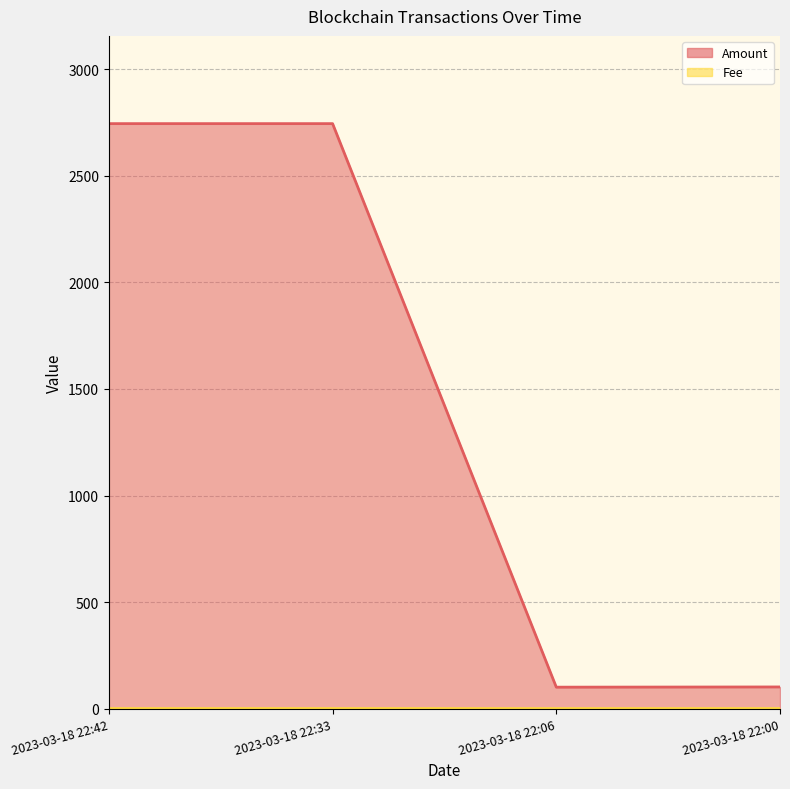

At which label does Fee reach its peak?

2023-03-18 22:33